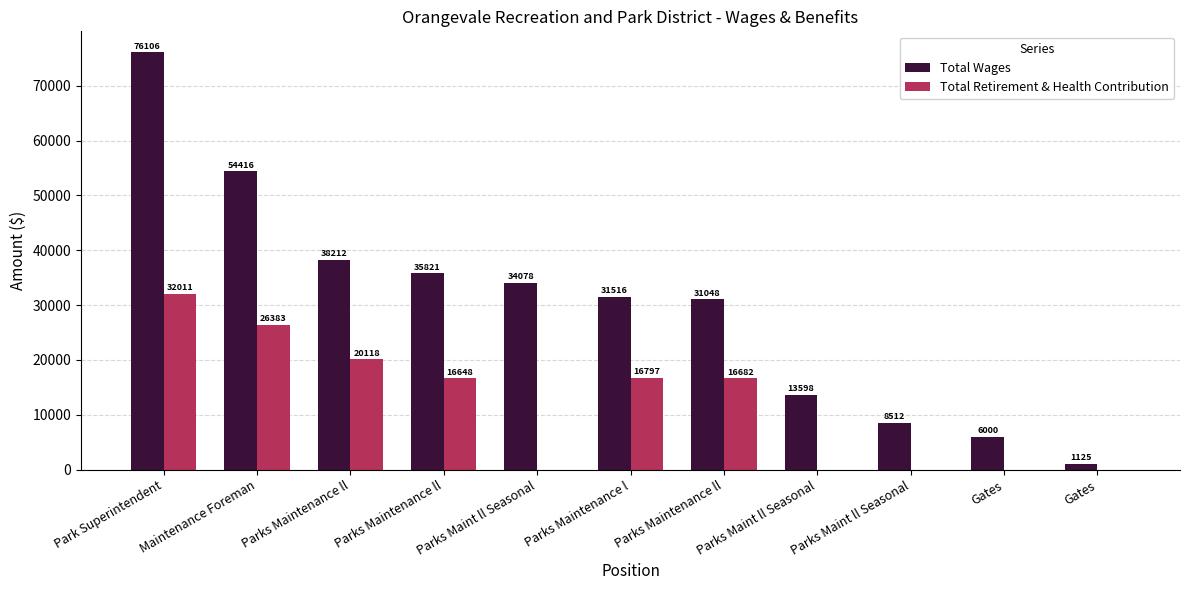

What is the difference between the Total Wages values at Gates and Parks Maintenance l?

30391